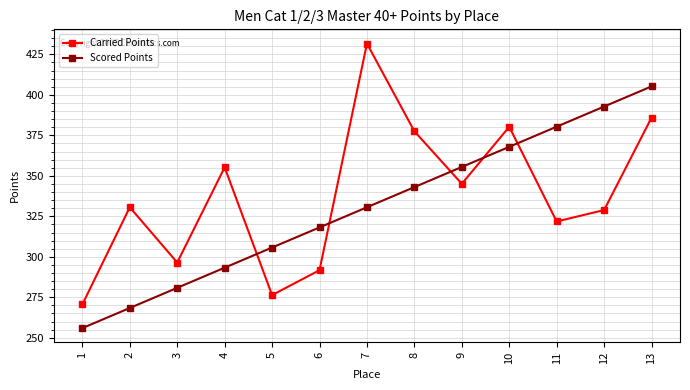

What is the difference between the highest and lowest values at 2?

62.2